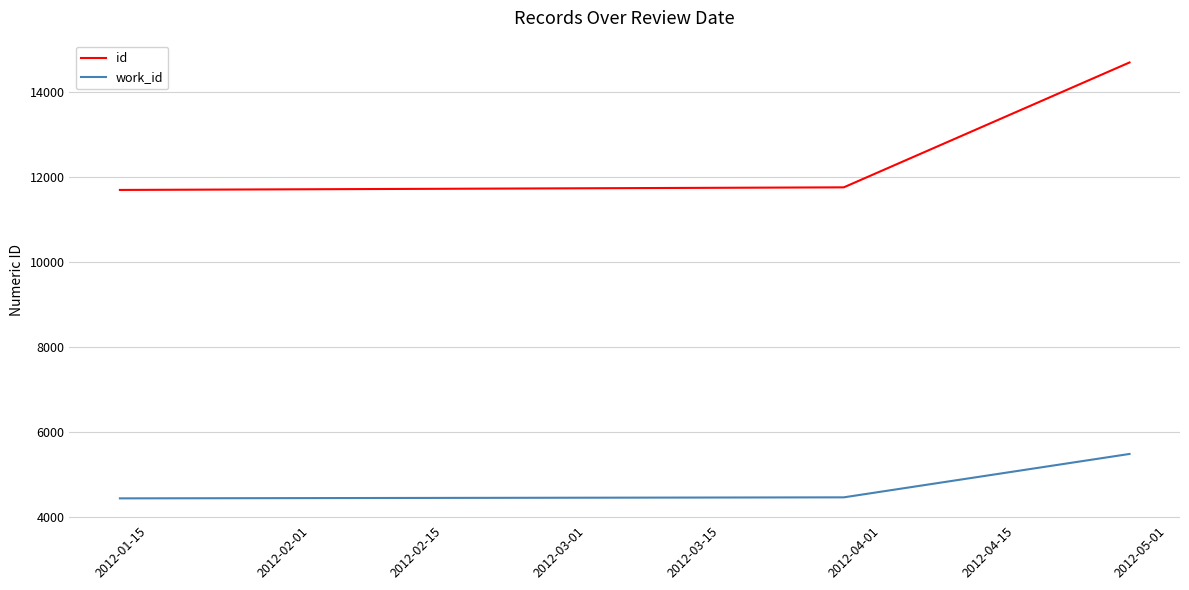

Which series has the largest range (max minus min)?

id